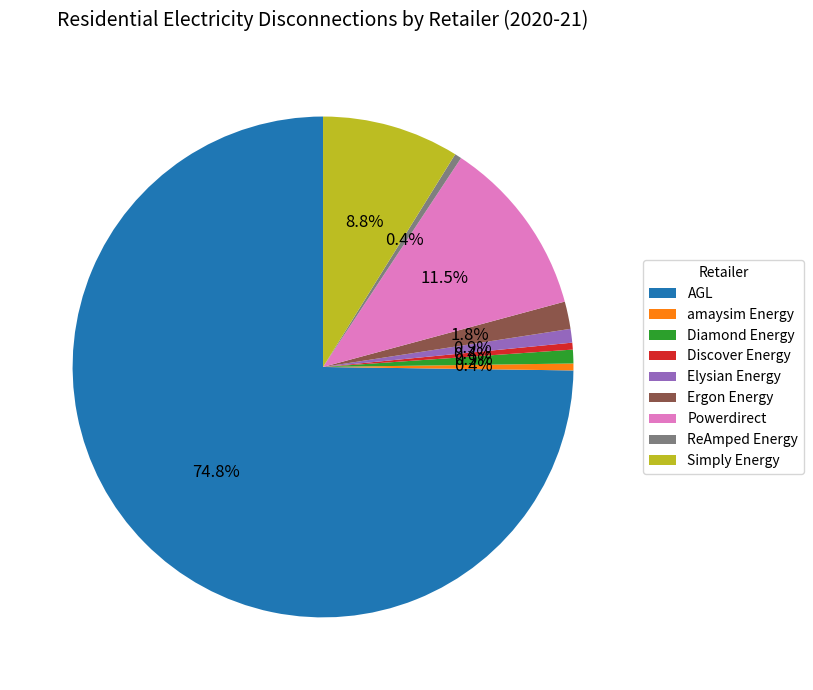

Is it true that Diamond Energy is 7% of the pie?

False